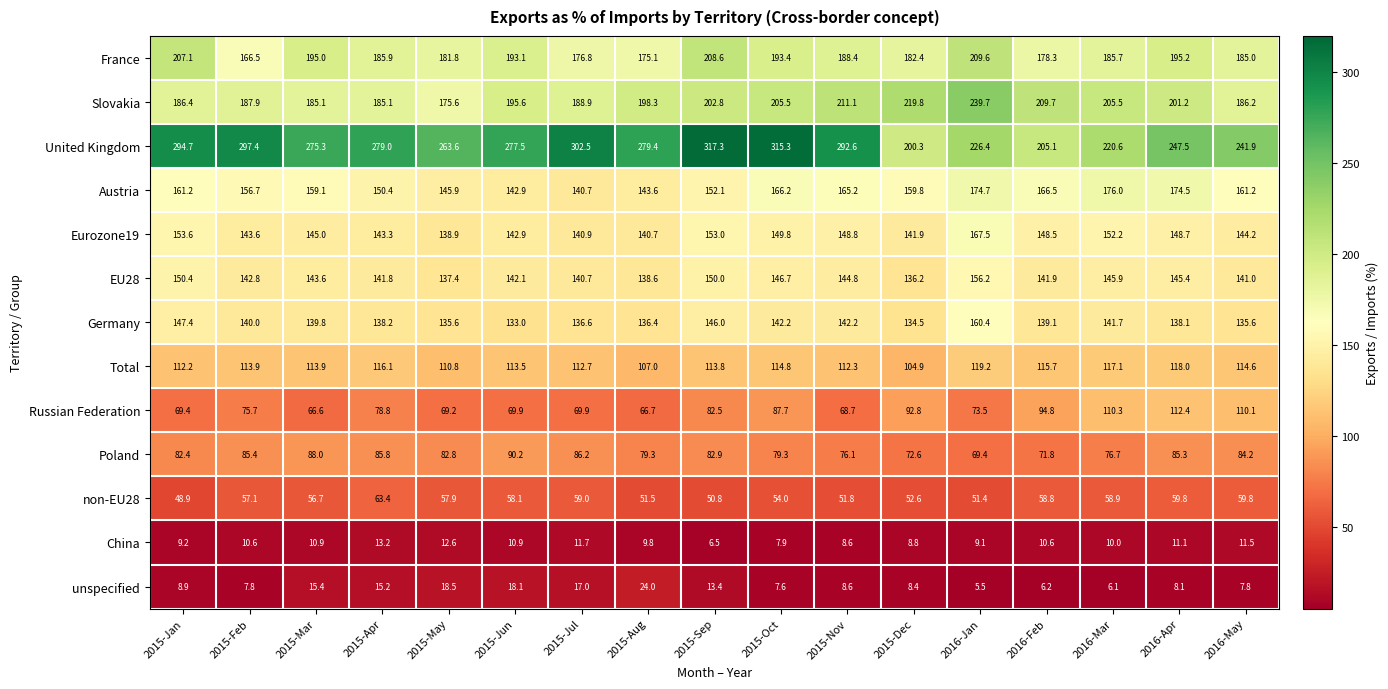

What is the sum of all EU28 values?

2445.5